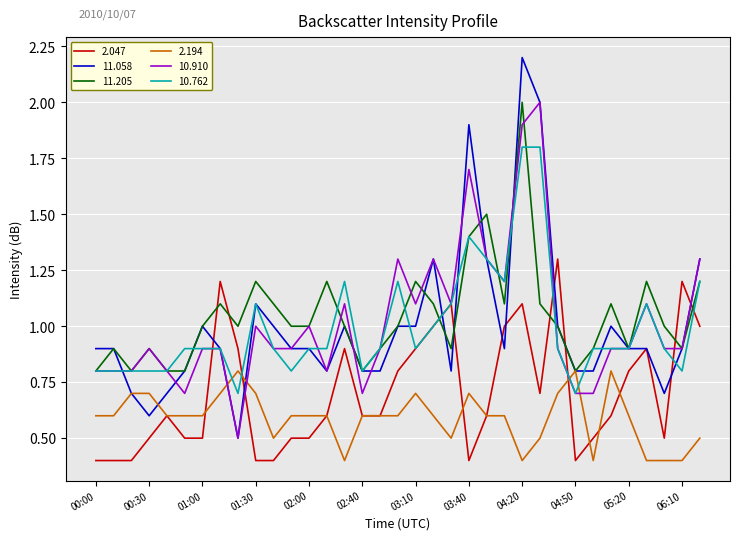

Which series has the largest range (max minus min)?

11.058